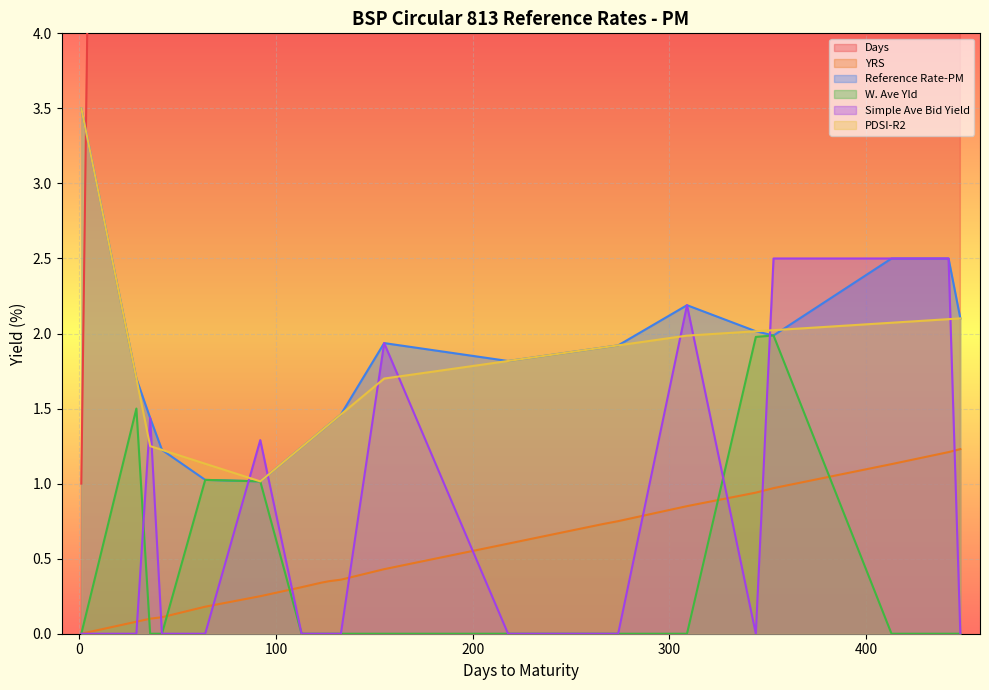

Reading right to left, extract all data points from this chart.

Days: 448=448.0	442=442.0	413=413.0	353=353.0	344=344.0	309=309.0	274=274.0	266=266.0	218=218.0	155=155.0	133=133.0	127=127.0	123=123.0	113=113.0	92=92.0	64=64.0	42=42.0	36=36.0	29=29.0	1=1.0
YRS: 448=1.2	442=1.2	413=1.1	353=1.0	344=0.9	309=0.8	274=0.8	266=0.7	218=0.6	155=0.4	133=0.4	127=0.3	123=0.3	113=0.3	92=0.2	64=0.2	42=0.1	36=0.1	29=0.1	1=0.0
Reference Rate-PM: 448=2.1	442=2.5	413=2.5	353=2.0	344=2.0	309=2.2	274=1.9	266=1.9	218=1.8	155=1.9	133=1.5	127=1.4	123=1.4	113=1.2	92=1.0	64=1.0	42=1.2	36=1.4	29=1.7	1=3.5
W. Ave Yld: 448=0.0	442=0.0	413=0.0	353=2.0	344=2.0	309=0.0	274=0.0	266=0.0	218=0.0	155=0.0	133=0.0	127=0.0	123=0.0	113=0.0	92=1.0	64=1.0	42=0.0	36=0.0	29=1.5	1=0.0
Simple Ave Bid Yield: 448=0.0	442=2.5	413=2.5	353=2.5	344=0.0	309=2.2	274=0.0	266=0.0	218=0.0	155=1.9	133=0.0	127=0.0	123=0.0	113=0.0	92=1.3	64=0.0	42=0.0	36=1.4	29=0.0	1=0.0
PDSI-R2: 448=2.1	442=2.1	413=2.1	353=2.0	344=2.0	309=2.0	274=1.9	266=1.9	218=1.8	155=1.7	133=1.5	127=1.4	123=1.4	113=1.2	92=1.0	64=1.1	42=1.2	36=1.2	29=1.7	1=3.5